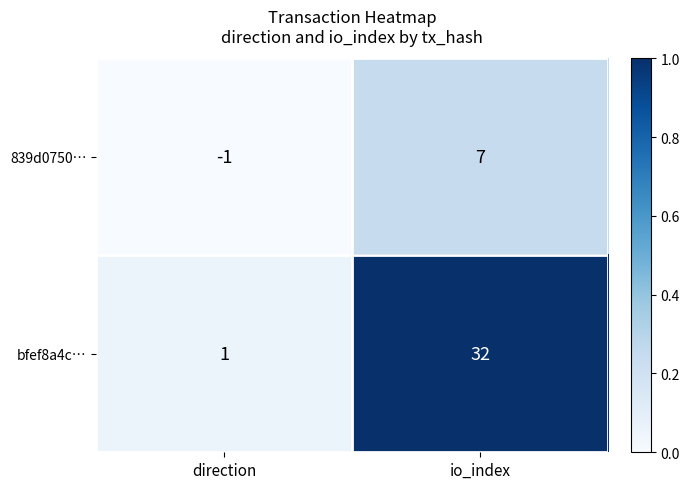

Rank the series at io_index from lowest to highest value.

839d0750…, bfef8a4c…